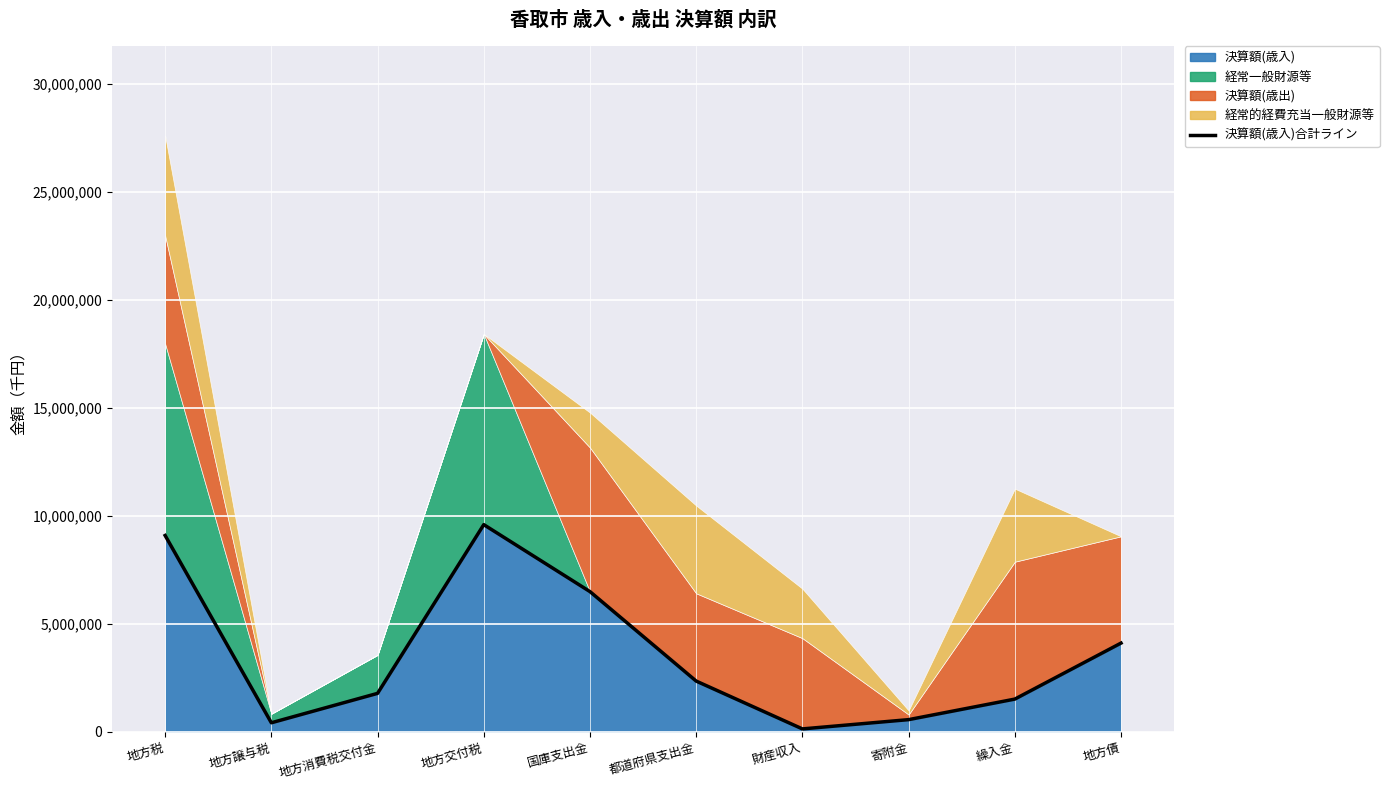

True or false: the data has more than 1 interior local peaks.

False